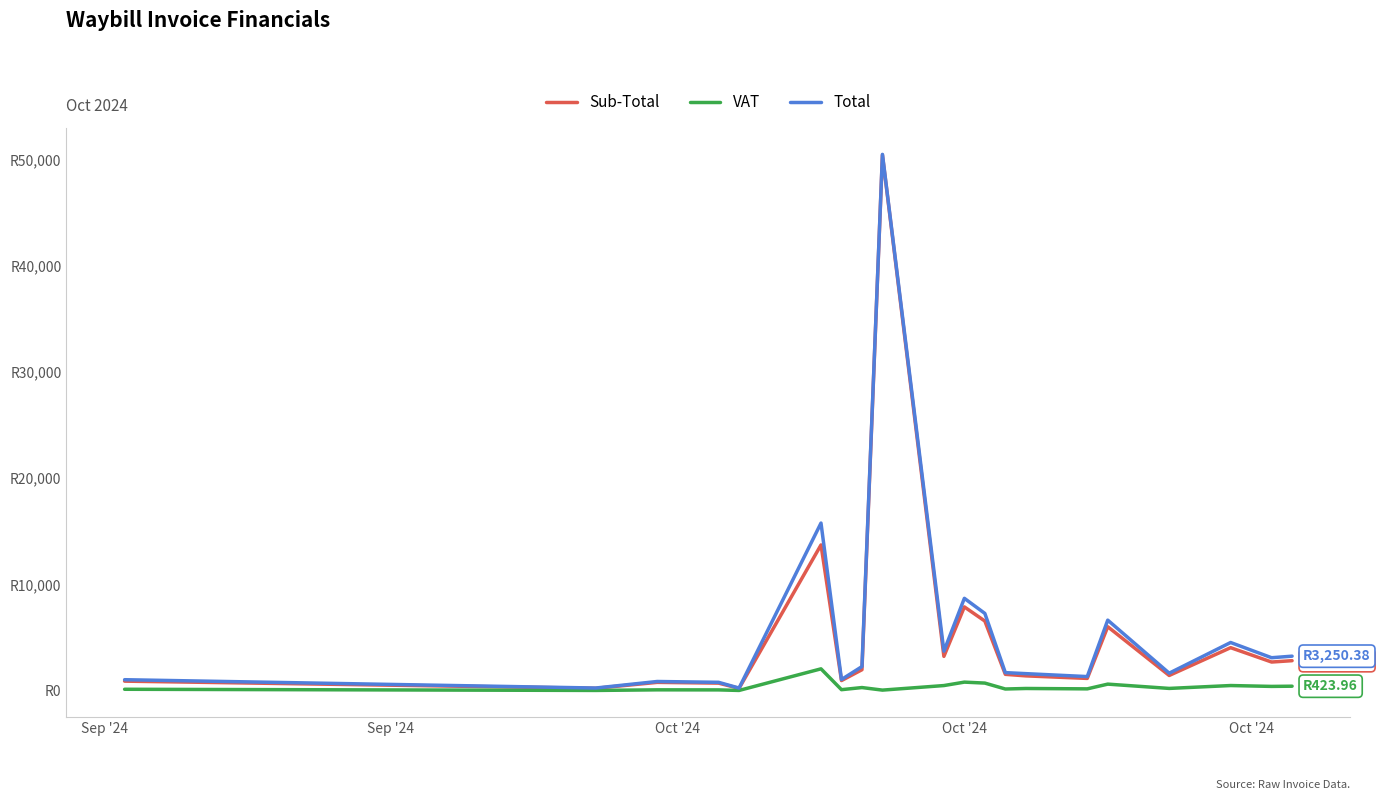

Is this an area chart (filled region under the line)?

No